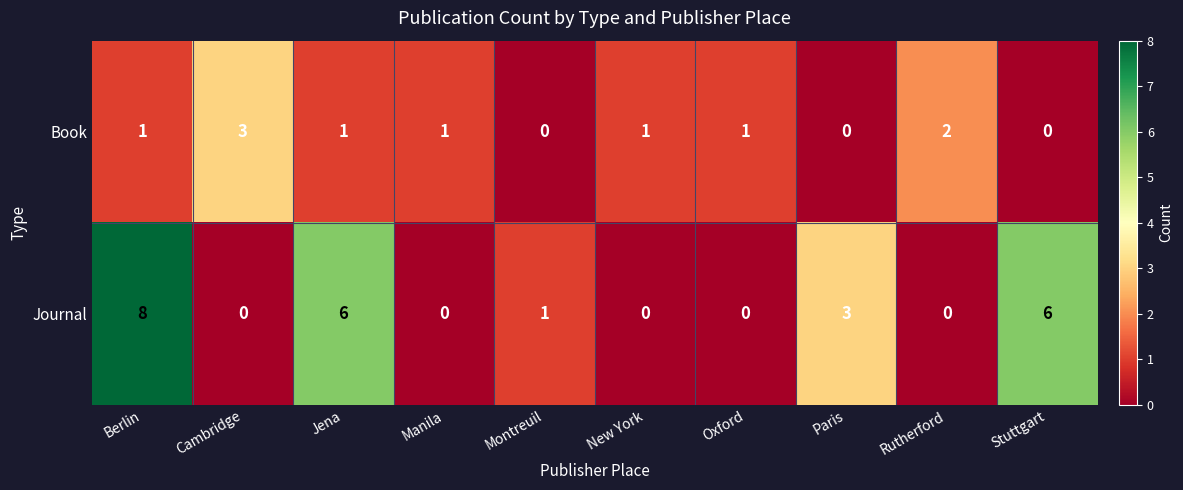

Where does the Journal series first go above 1?

Berlin